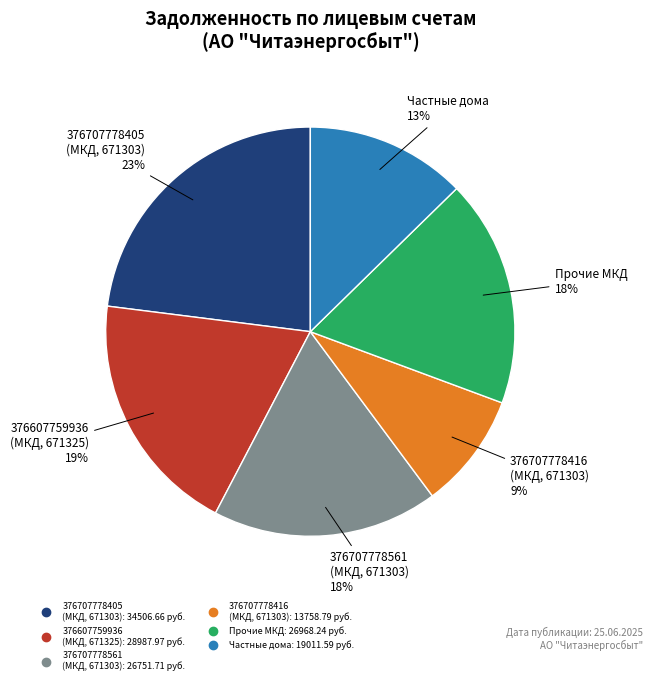

To the nearest percent, what is the average slice percentage?

17%